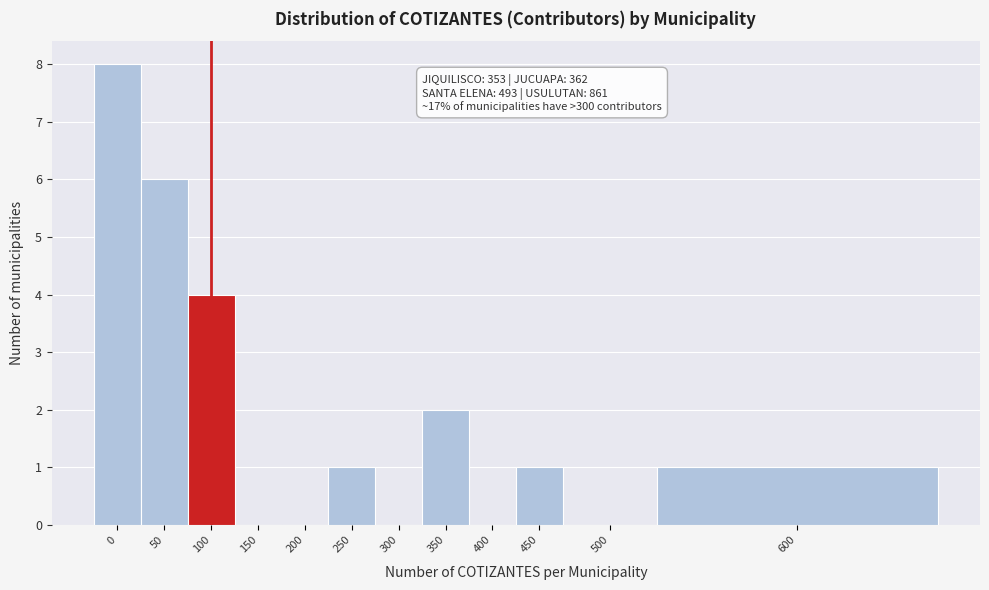

Reading right to left, what are all the values shown in this chart?

600=1	500=0	450=1	400=0	350=2	300=0	250=1	200=0	150=0	100=4	50=6	0=8